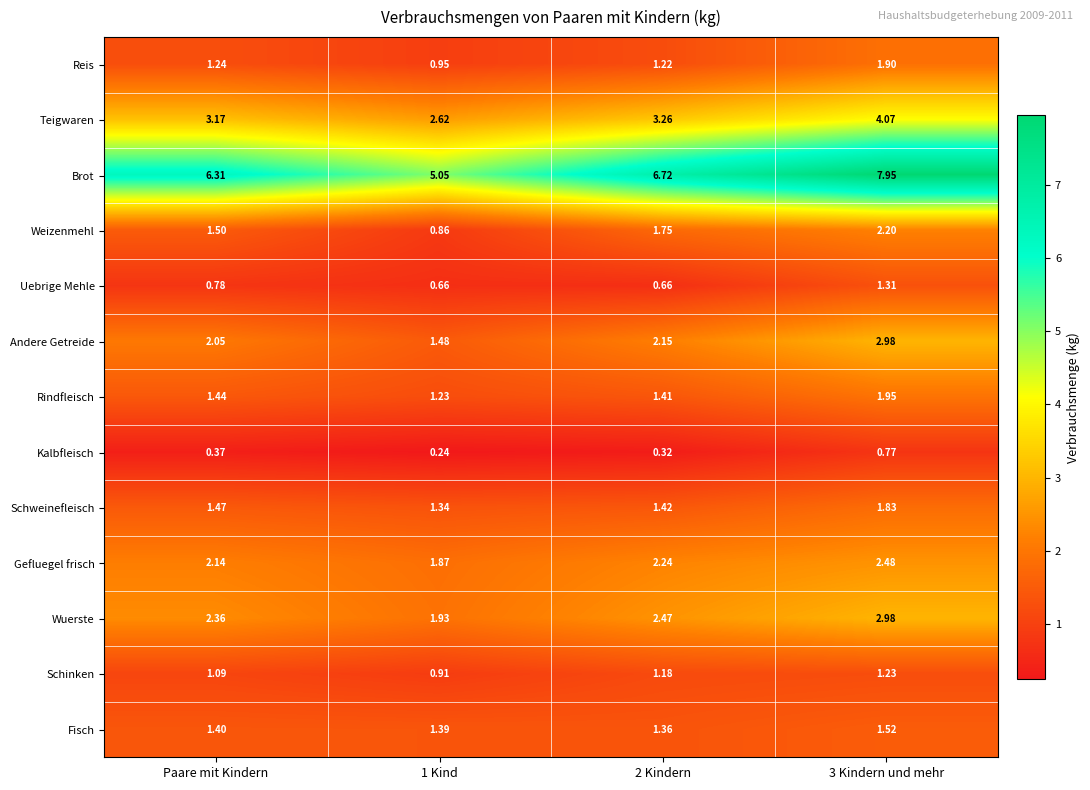

Rank the series at 2 Kindern from highest to lowest value.

Brot, Teigwaren, Wuerste, Gefluegel frisch, Andere Getreide, Weizenmehl, Schweinefleisch, Rindfleisch, Fisch, Reis, Schinken, Uebrige Mehle, Kalbfleisch